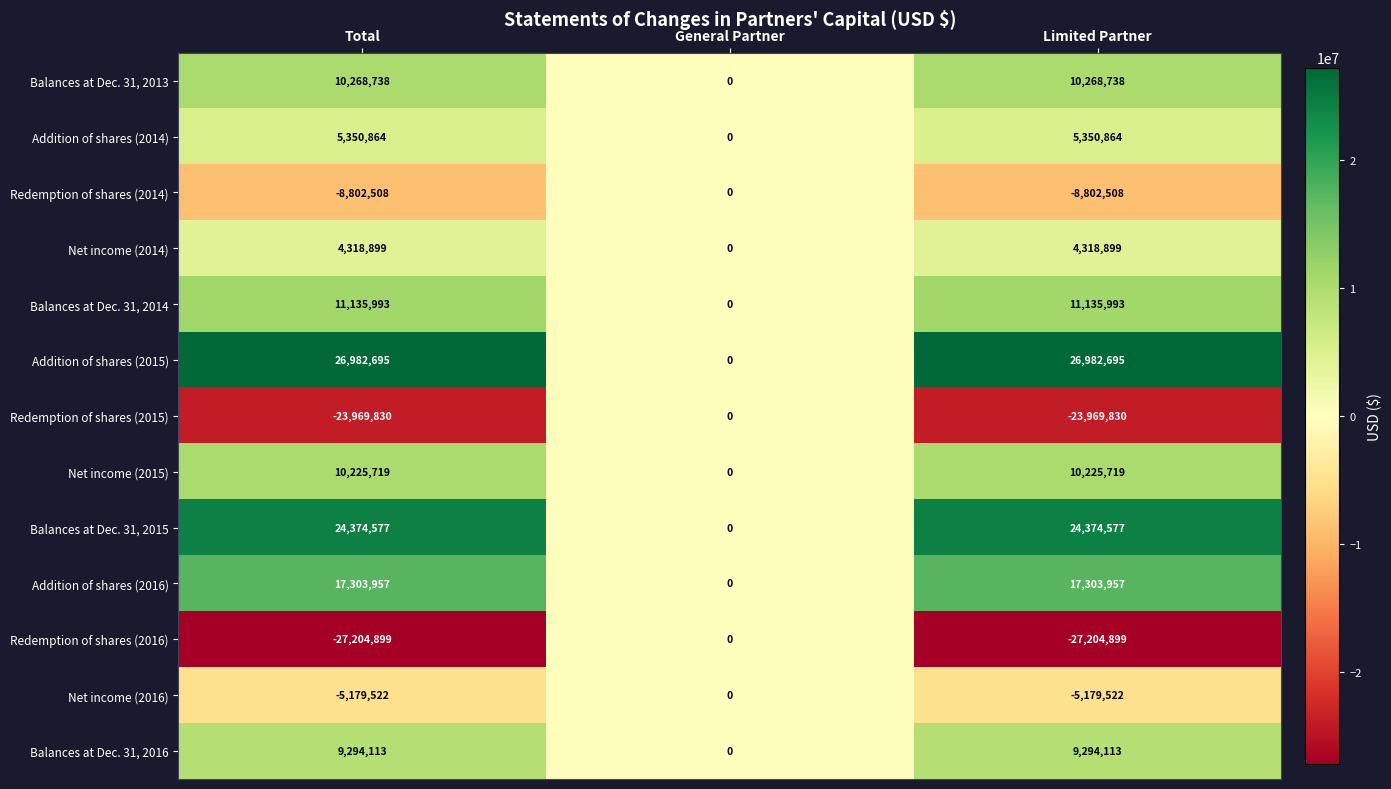

True or false: Balances at Dec. 31, 2014 has a value of 0 at General Partner.

True